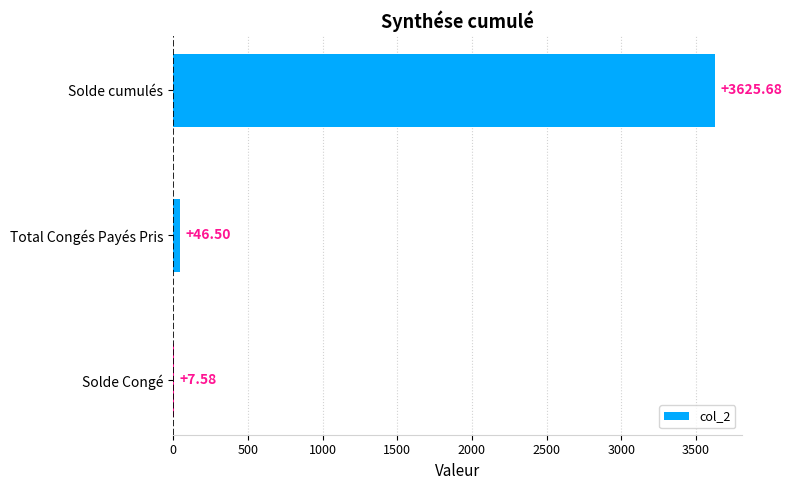

What is the sum of the values at Solde cumulés and Total Congés Payés Pris?

3672.2